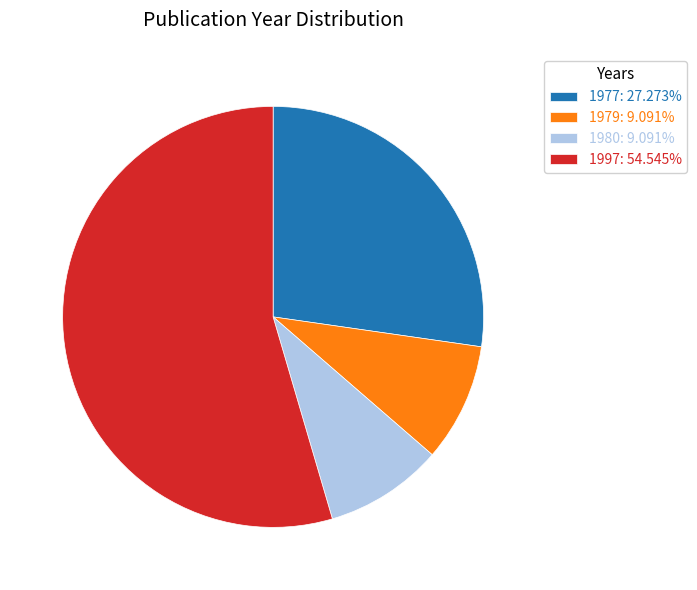

Is there any slice that represents more than half of the pie?

Yes